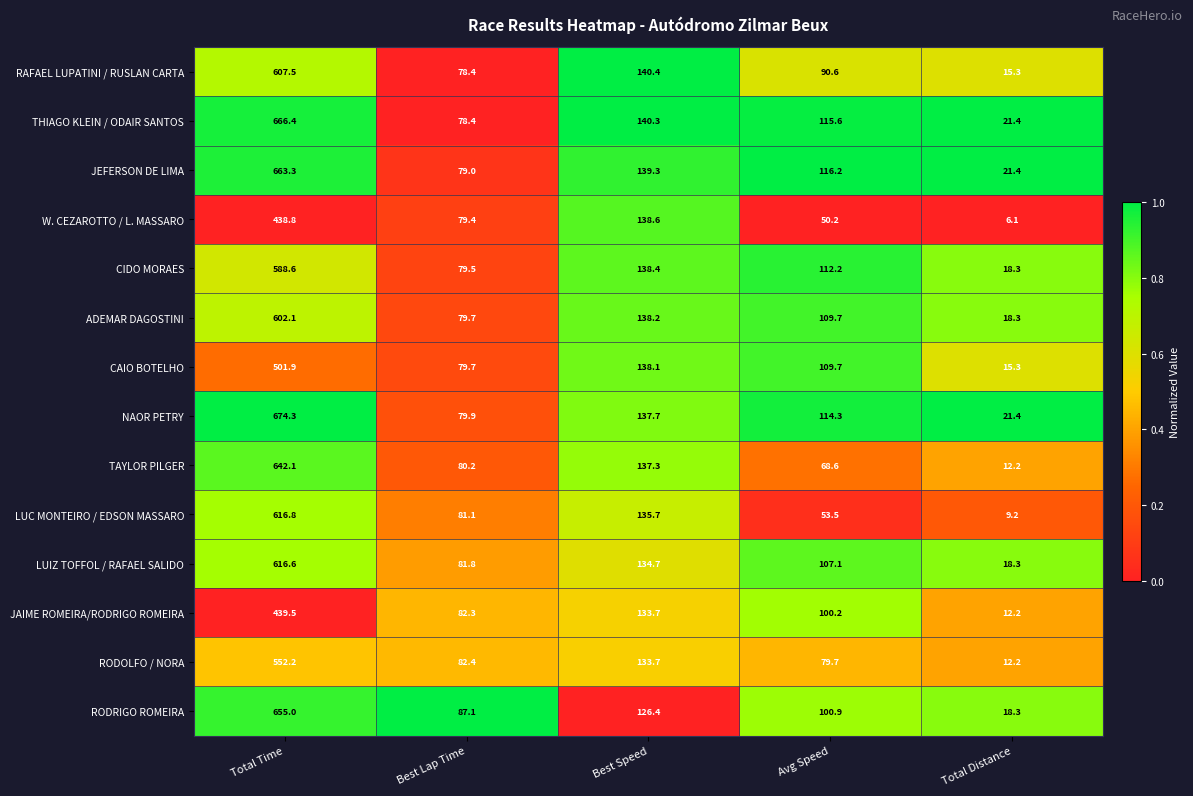

Rank the series by their maximum value, from highest to lowest.

NAOR PETRY, THIAGO KLEIN / ODAIR SANTOS, JEFERSON DE LIMA, RODRIGO ROMEIRA, TAYLOR PILGER, LUC MONTEIRO / EDSON MASSARO, LUIZ TOFFOL / RAFAEL SALIDO, RAFAEL LUPATINI / RUSLAN CARTA, ADEMAR DAGOSTINI, CIDO MORAES, RODOLFO / NORA, CAIO BOTELHO, JAIME ROMEIRA/RODRIGO ROMEIRA, W. CEZAROTTO / L. MASSARO